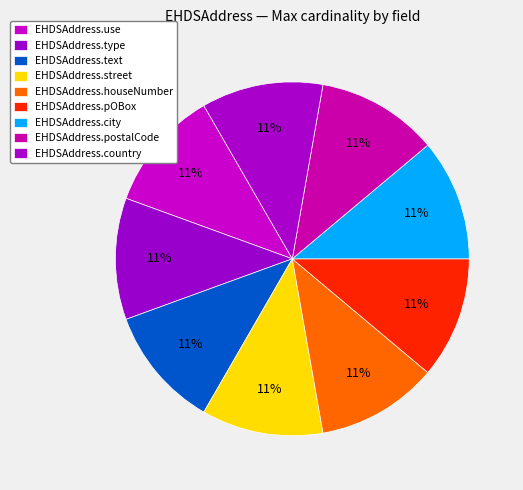

True or false: EHDSAddress.street accounts for 1% of the total.

False